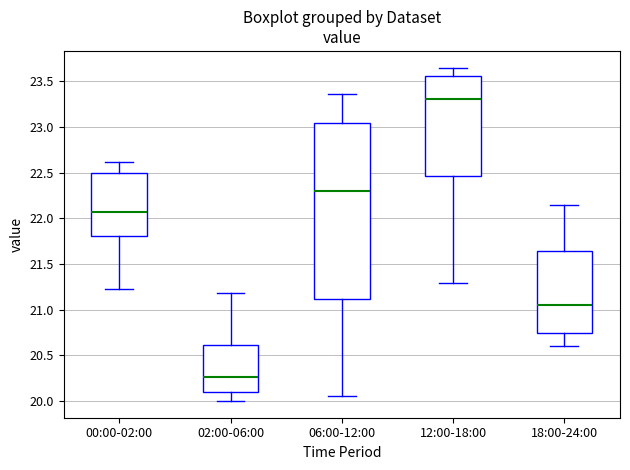

Comparing the boxes themselves (not the whiskers), which one is the tallest?

06:00-12:00